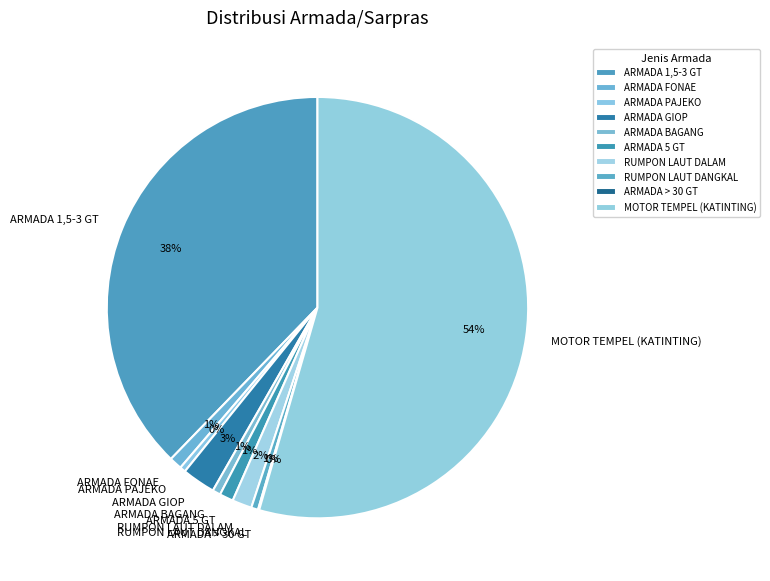

Does MOTOR TEMPEL (KATINTING) account for over 50% of the chart?

Yes